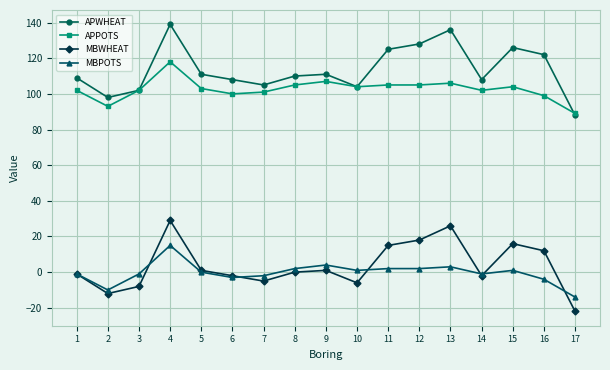

Rank the series at 13 from highest to lowest value.

APWHEAT, APPOTS, MBWHEAT, MBPOTS